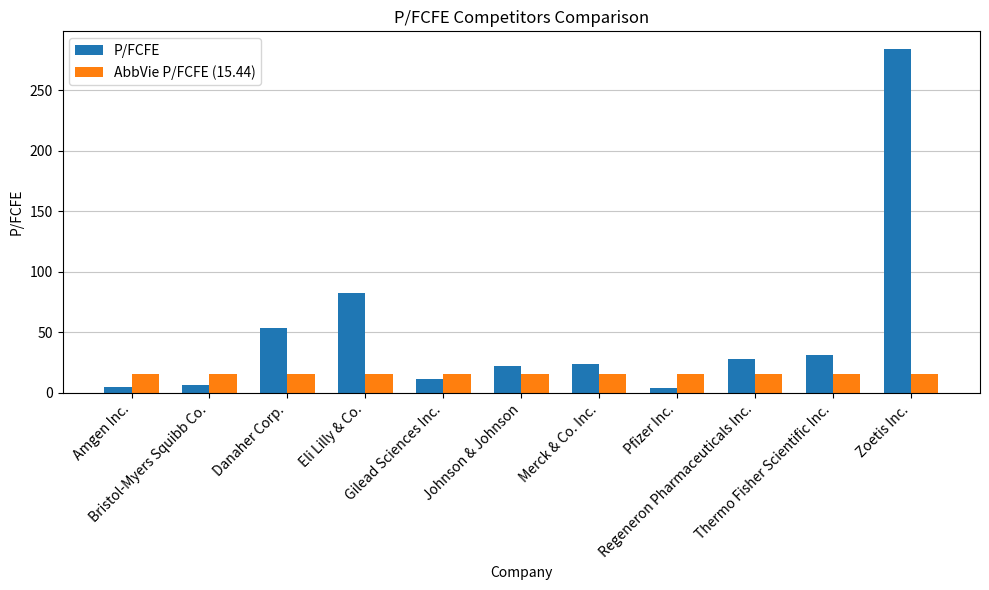

What is the average value of the P/FCFE series?

50.1